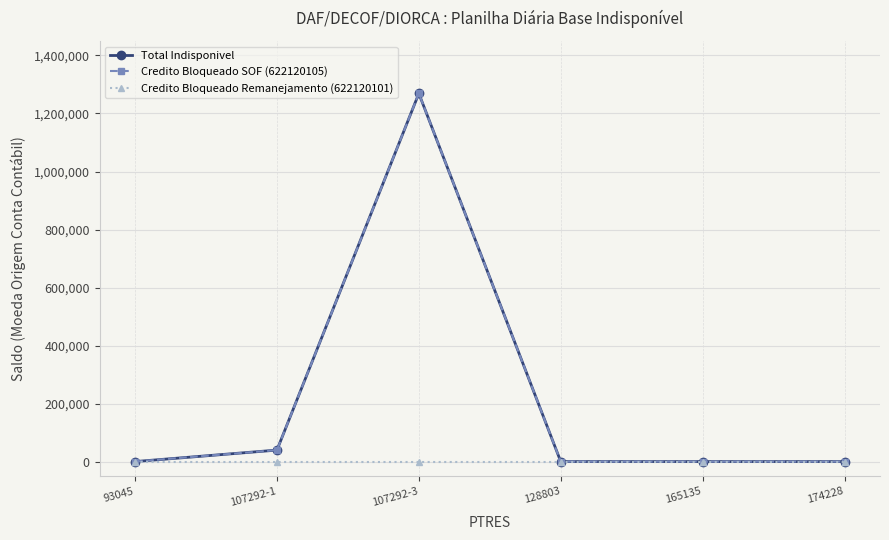

At which category is the sum across all series the highest?

107292-3